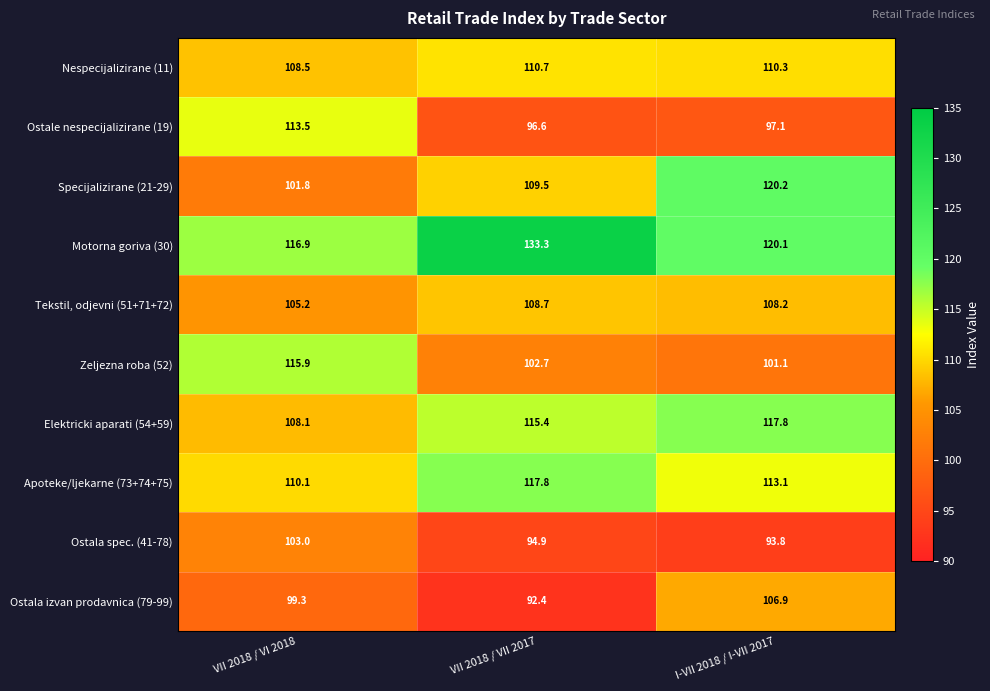

At which label is Ostale nespecijalizirane (19) closest to 105?

I-VII 2018 / I-VII 2017